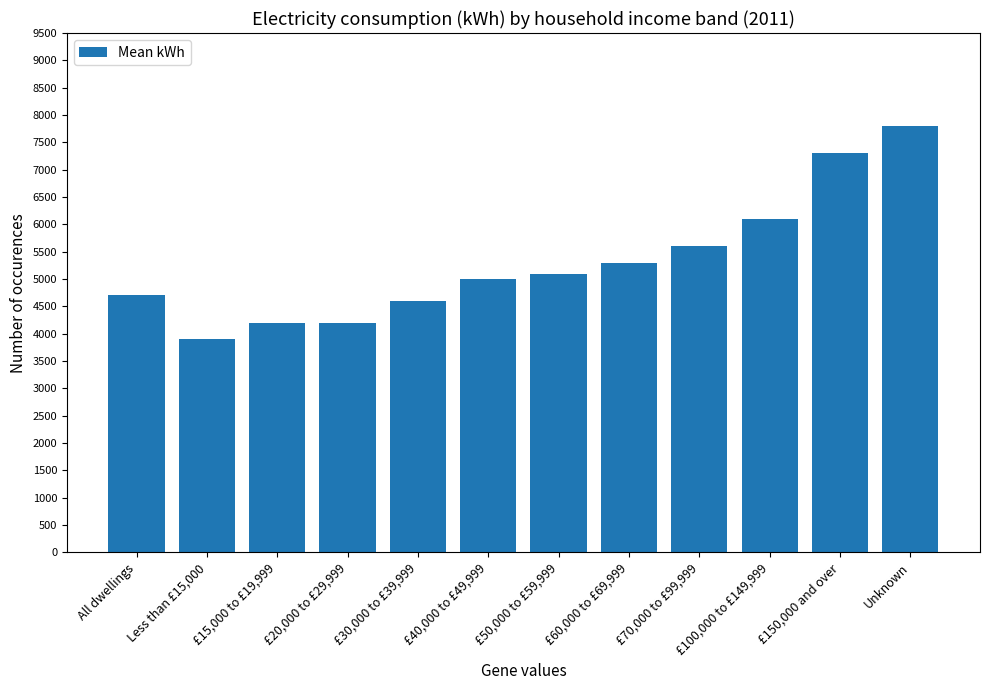

Is it true that the value at £50,000 to £59,999 is 5100?

True